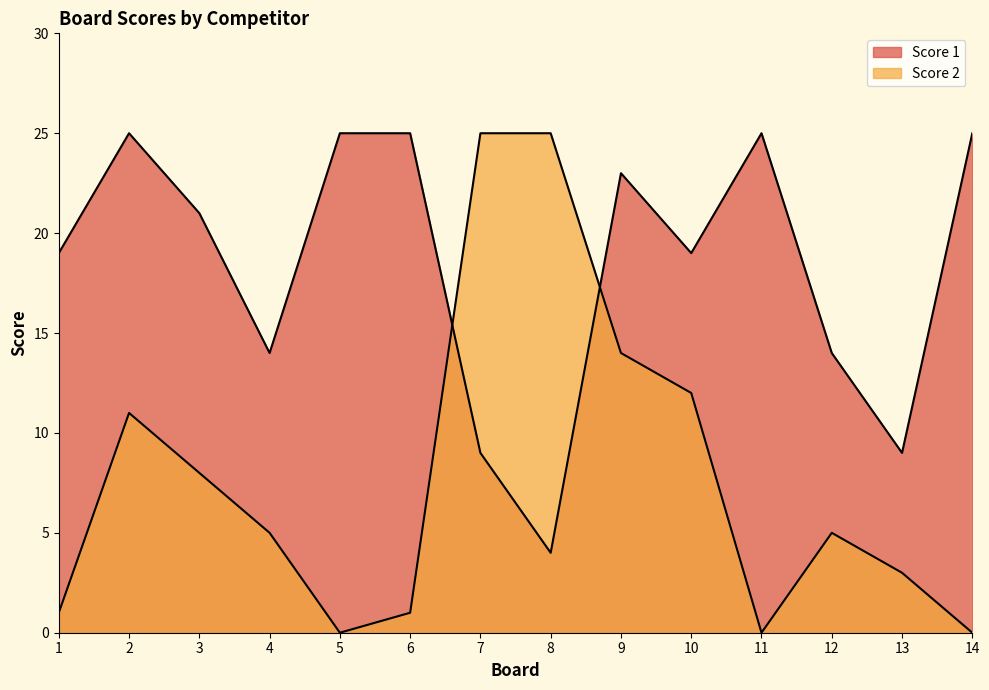

What is the difference between the Score 2 values at 2 and 7?

14